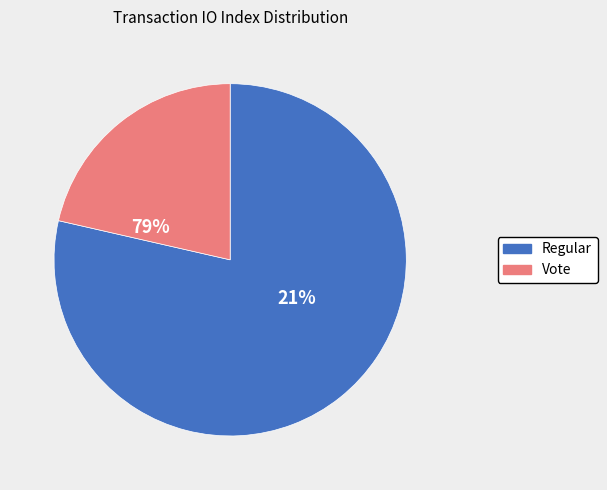

Which slice is the largest?

Regular